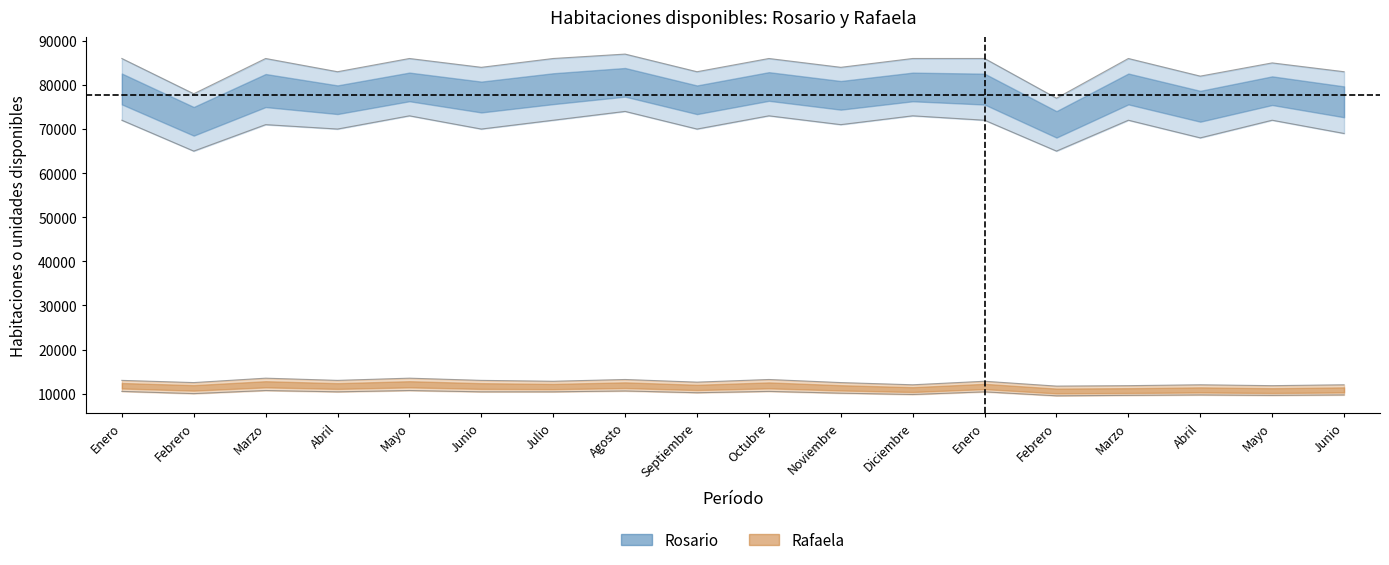

In Rosario, how many points are lower than both neighbors (excluding endpoints)?

7